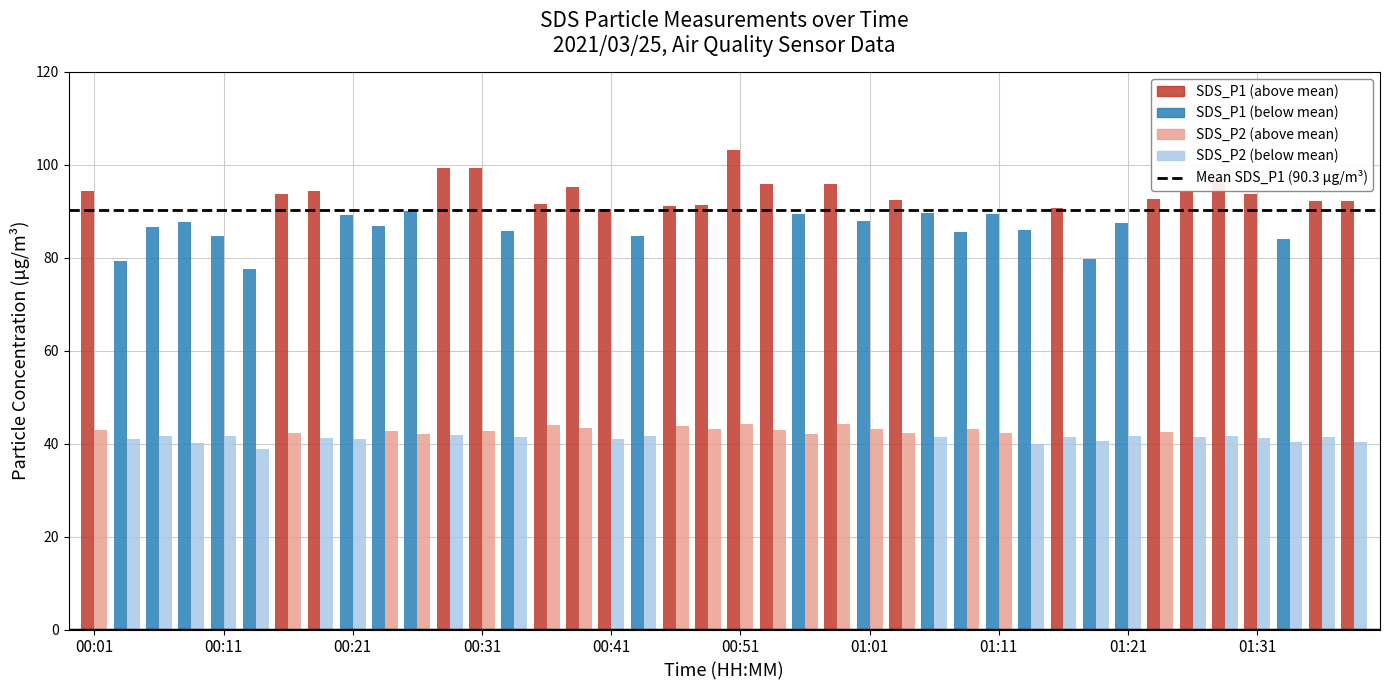

What is the total value across all series at 00:24?

129.6